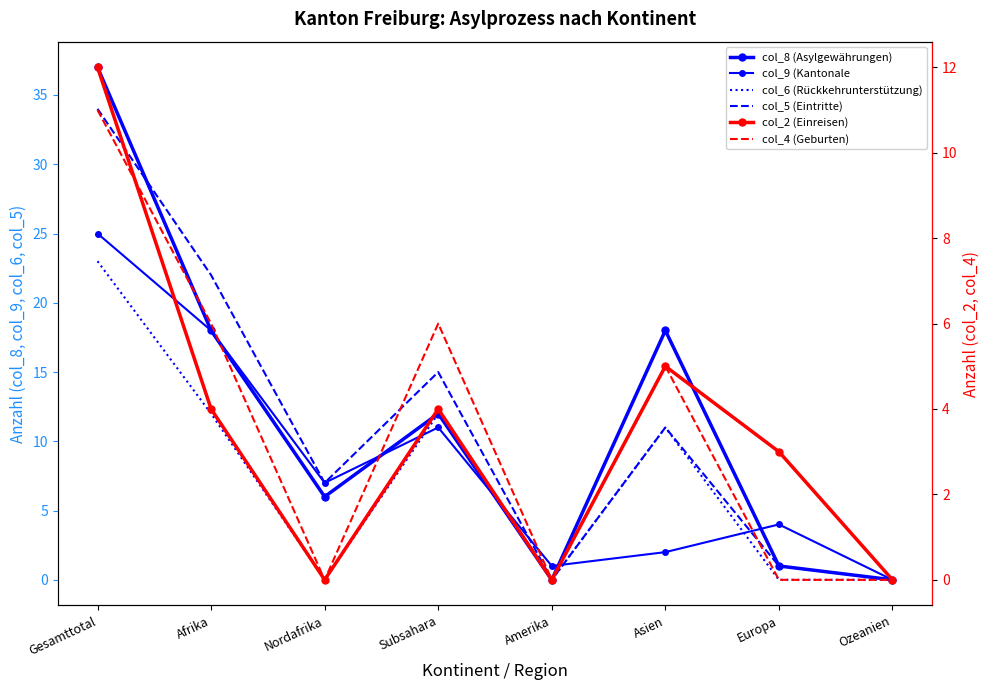

Is the value of col_4 (Geburten) at Ozeanien greater than the value of col_8 (Asylgewährungen) at Asien?

No